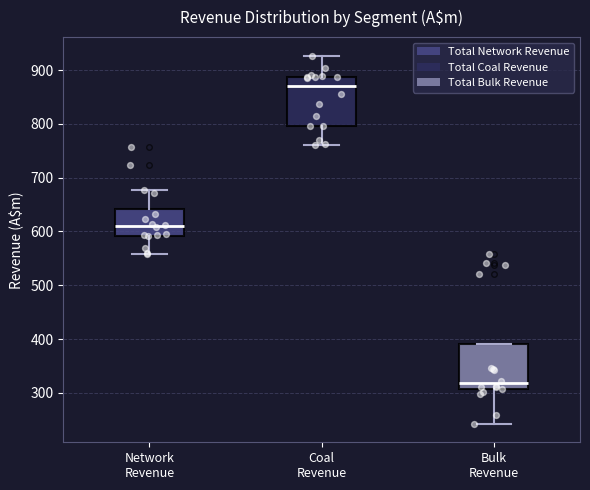

Reading left to right, transcribe this box plot: for each box, give where its median line is, the range the box spans, and where its two whiskers end, as read against the y-axis. The values are not printed on the chart, so give them approximately, as read against the axis.

Network Revenue: median 610, box 590 to 640, whiskers 560 to 680
Coal Revenue: median 870, box 800 to 890, whiskers 760 to 930
Bulk Revenue: median 320, box 310 to 390, whiskers 240 to 390